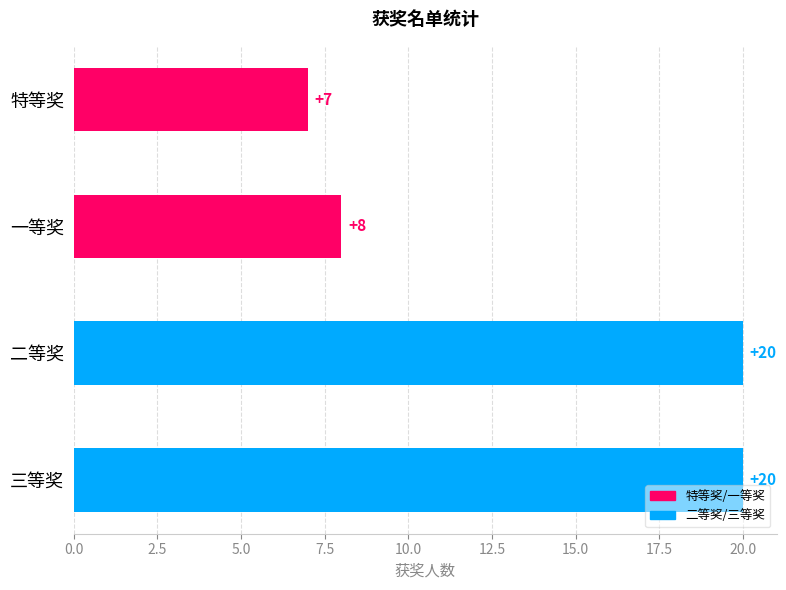

What is the difference between the second highest and minimum values?

13